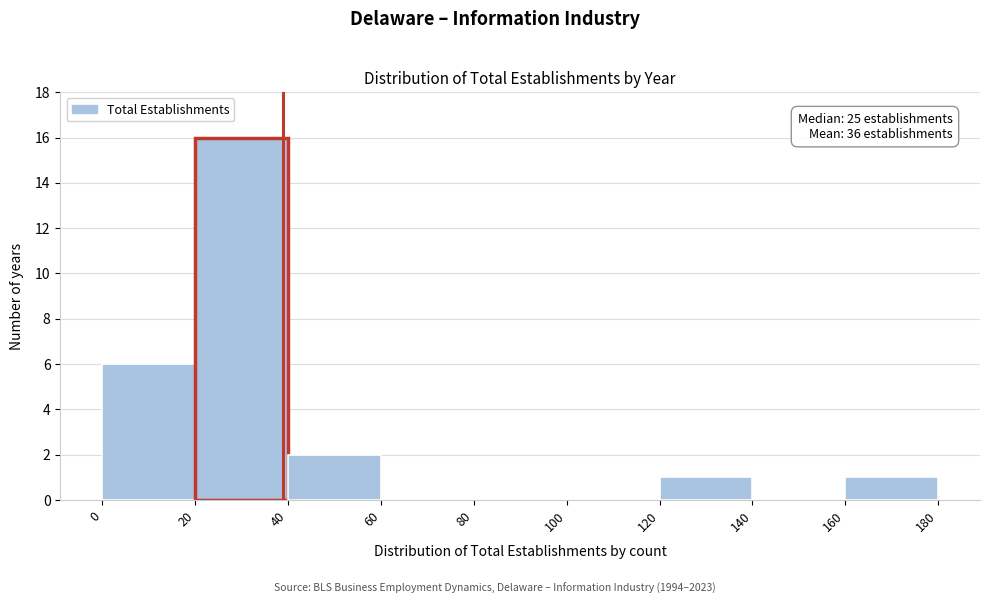

Over which range of the x-axis is the bar tallest?

20 to 40